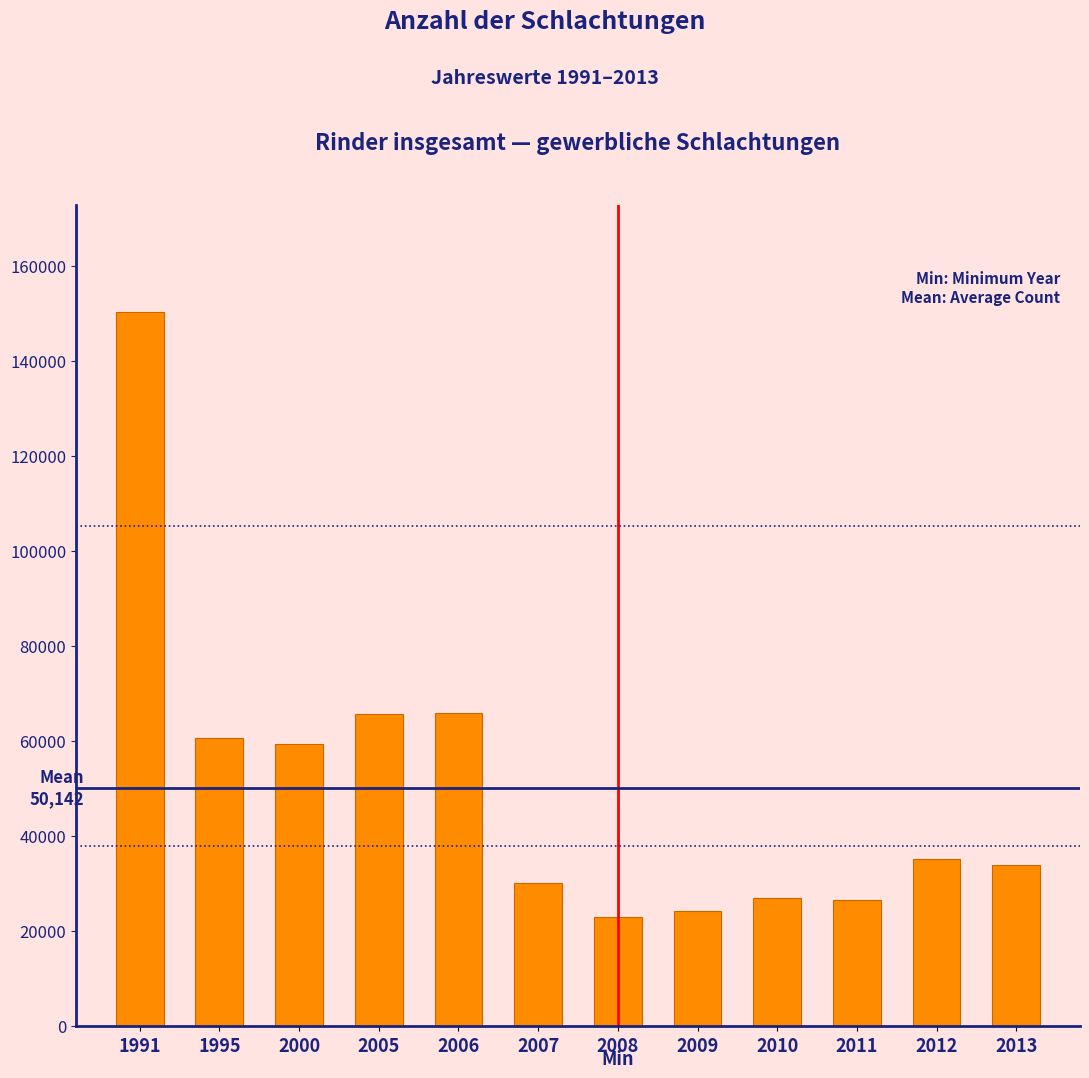

What is the change in value from 1991 to 2011?

-123737